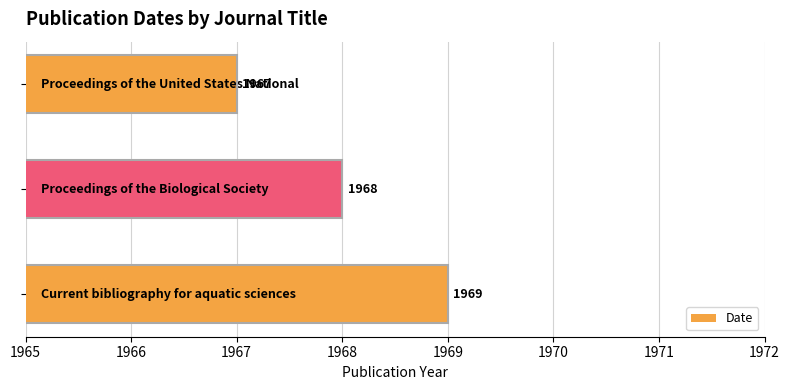

What is the maximum value shown in the chart?

1969